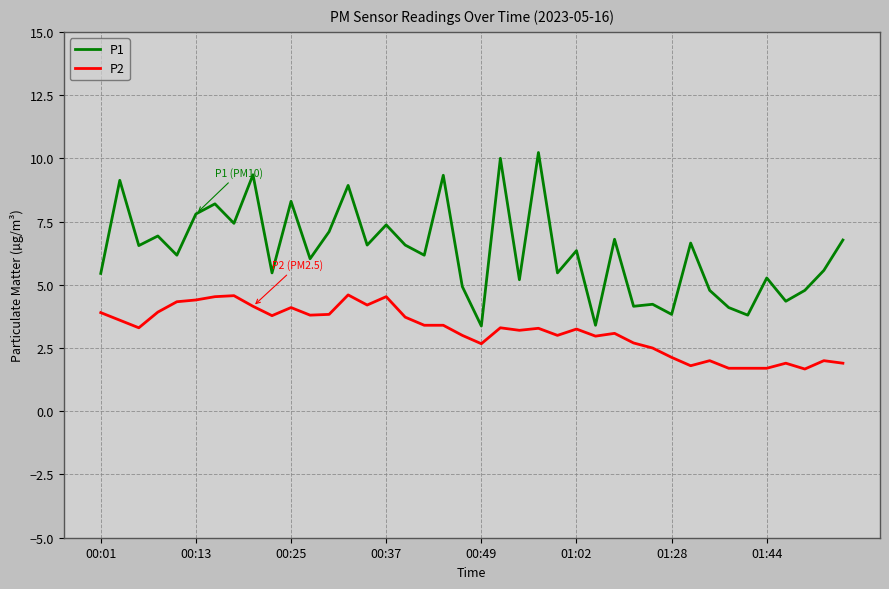

How many lines are shown in the chart?

2